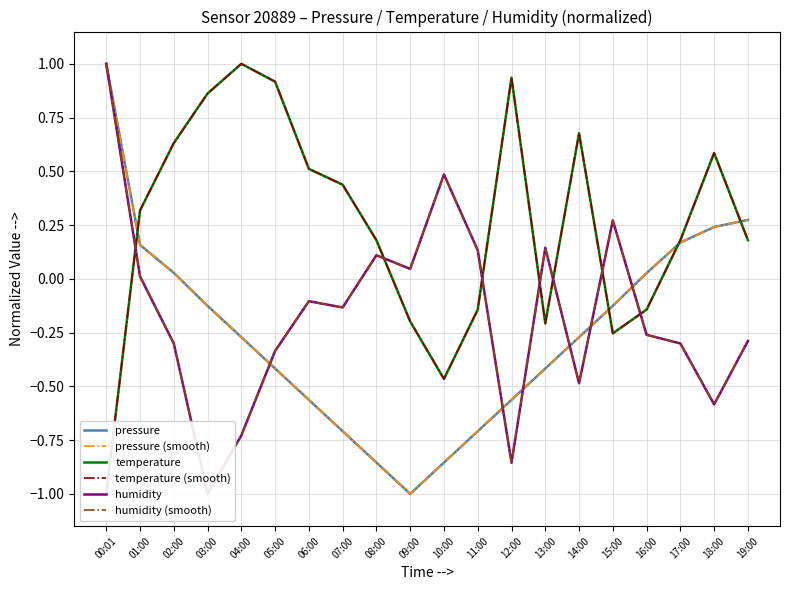

Which has a higher value, 10:00 or 03:00?

03:00